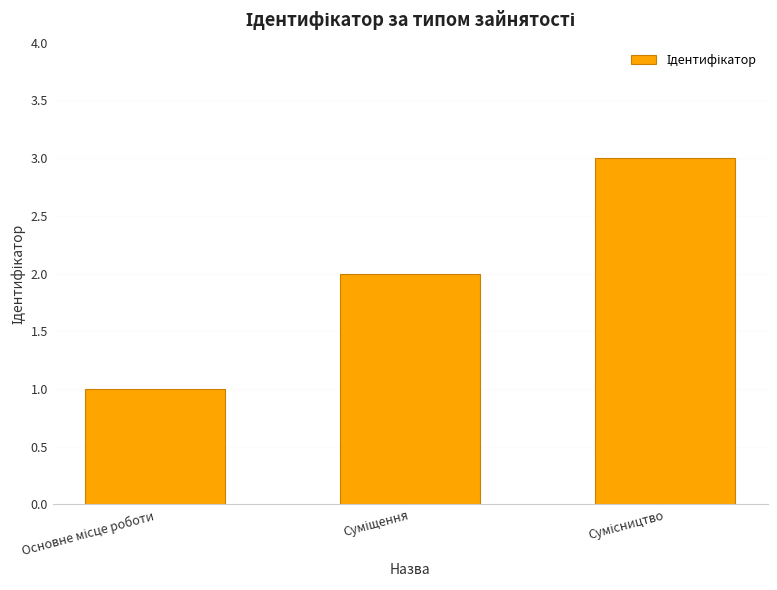

What is the greatest value displayed?

3